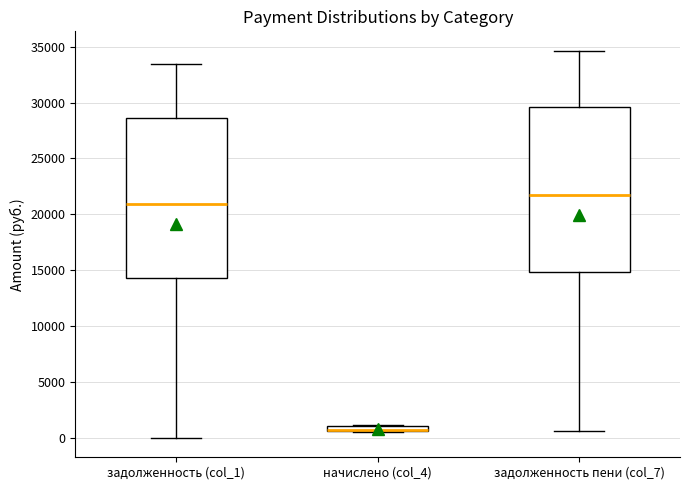

Comparing the boxes themselves (not the whiskers), which one is the tallest?

задолженность пени (col_7)